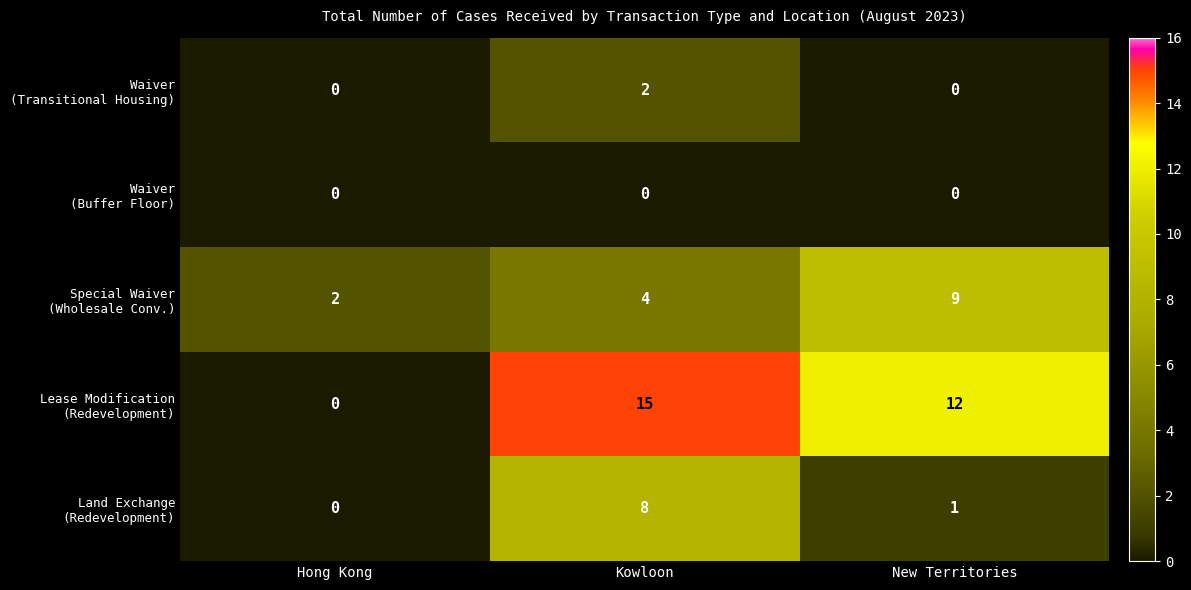

What is the total value across all series at New Territories?

22